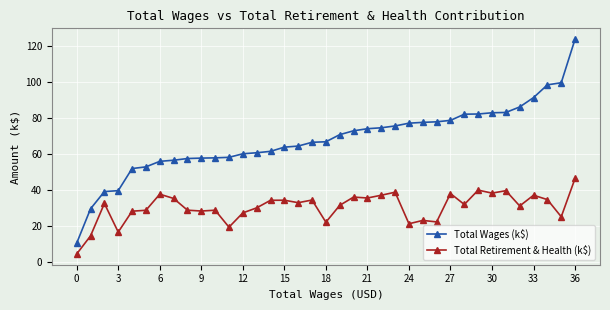

True or false: Total Retirement & Health (k$) has more than 2 interior local peaks.

True